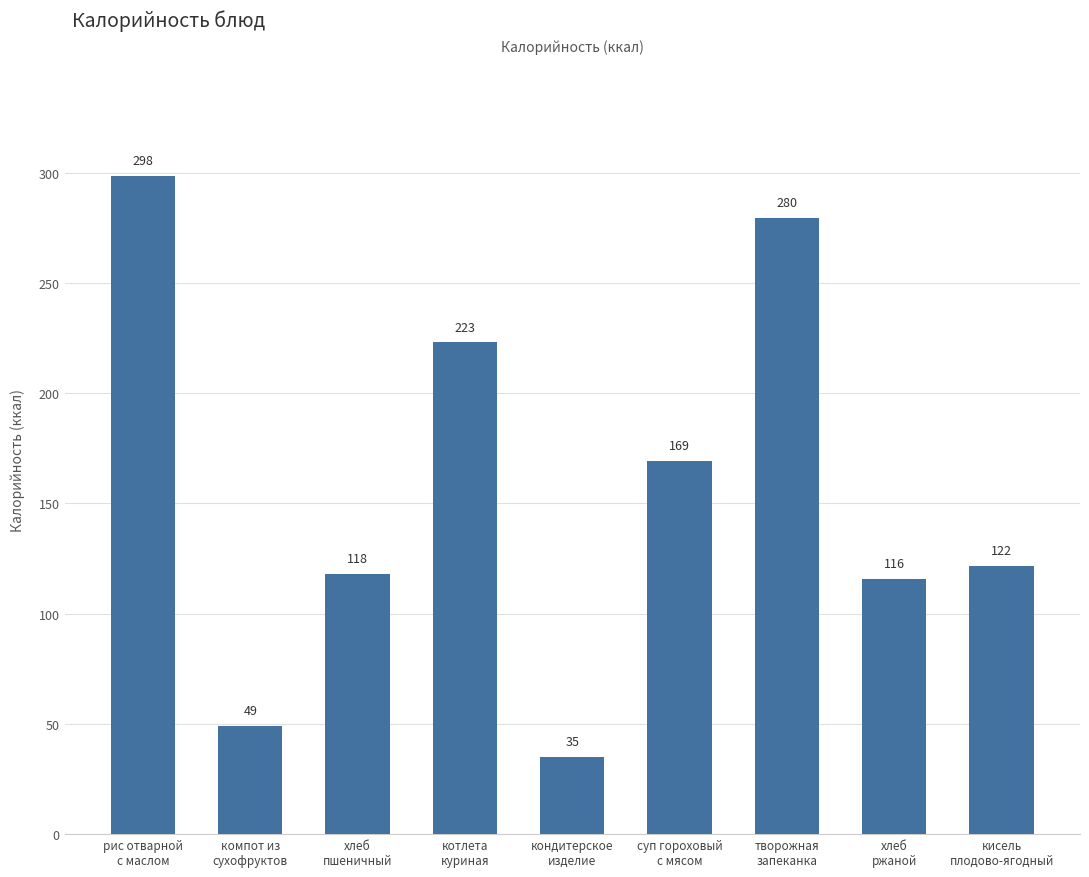

What is the value of the 8th bar from the left?

115.8